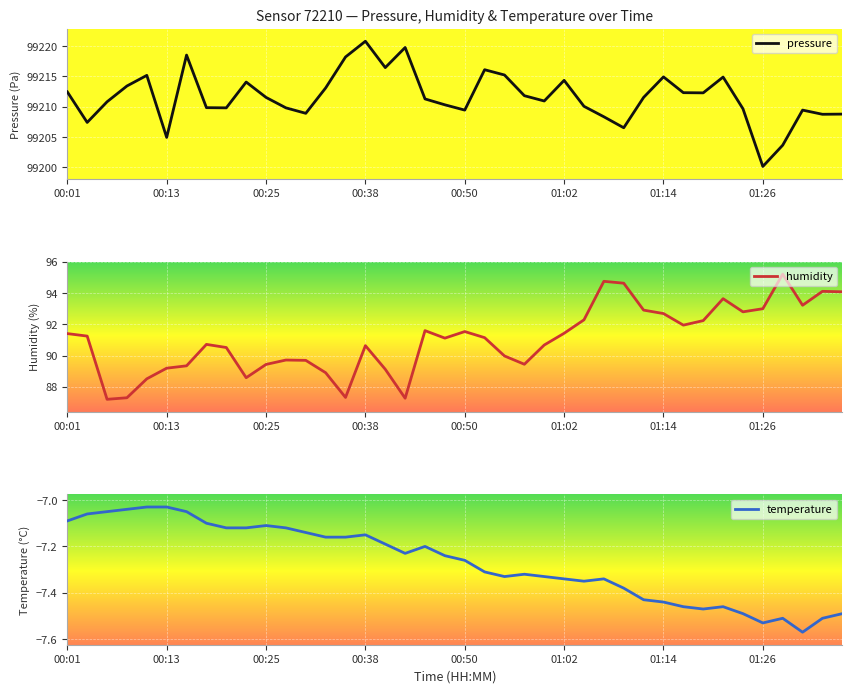

How many lines are shown in the chart?

3